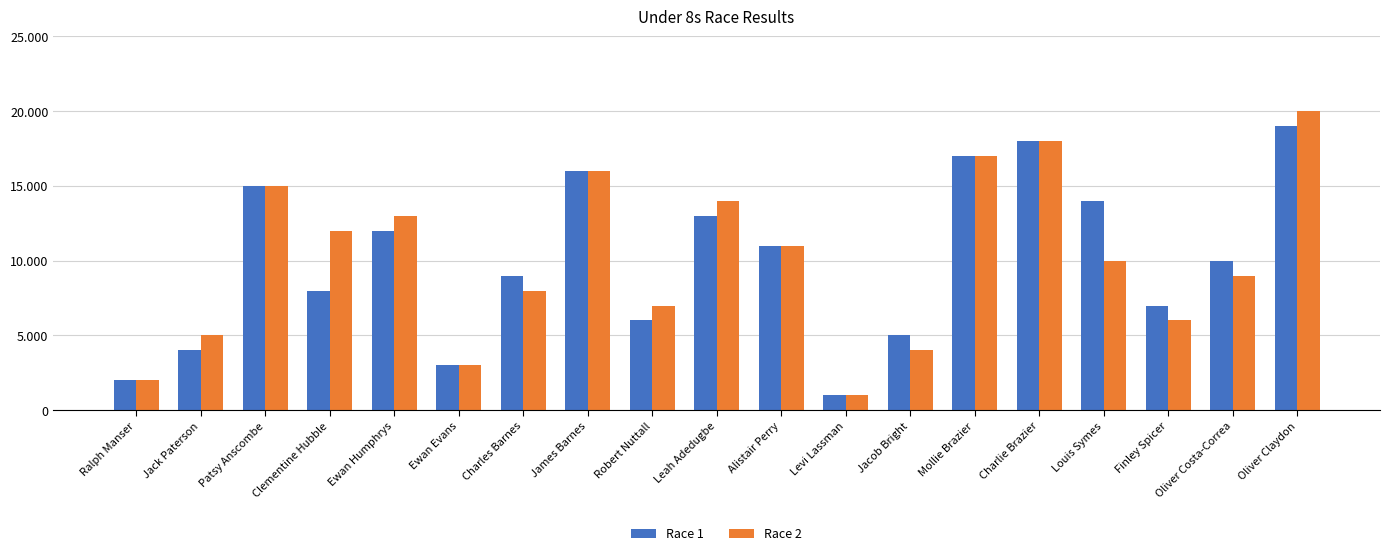

Reading right to left, extract all data points from this chart.

Race 1: Oliver Claydon=19	Oliver Costa-Correa=10	Finley Spicer=7	Louis Symes=14	Charlie Brazier=18	Mollie Brazier=17	Jacob Bright=5	Levi Lassman=1	Alistair Perry=11	Leah Adedugbe=13	Robert Nuttall=6	James Barnes=16	Charles Barnes=9	Ewan Evans=3	Ewan Humphrys=12	Clementine Hubble=8	Patsy Anscombe=15	Jack Paterson=4	Ralph Manser=2
Race 2: Oliver Claydon=20	Oliver Costa-Correa=9	Finley Spicer=6	Louis Symes=10	Charlie Brazier=18	Mollie Brazier=17	Jacob Bright=4	Levi Lassman=1	Alistair Perry=11	Leah Adedugbe=14	Robert Nuttall=7	James Barnes=16	Charles Barnes=8	Ewan Evans=3	Ewan Humphrys=13	Clementine Hubble=12	Patsy Anscombe=15	Jack Paterson=5	Ralph Manser=2